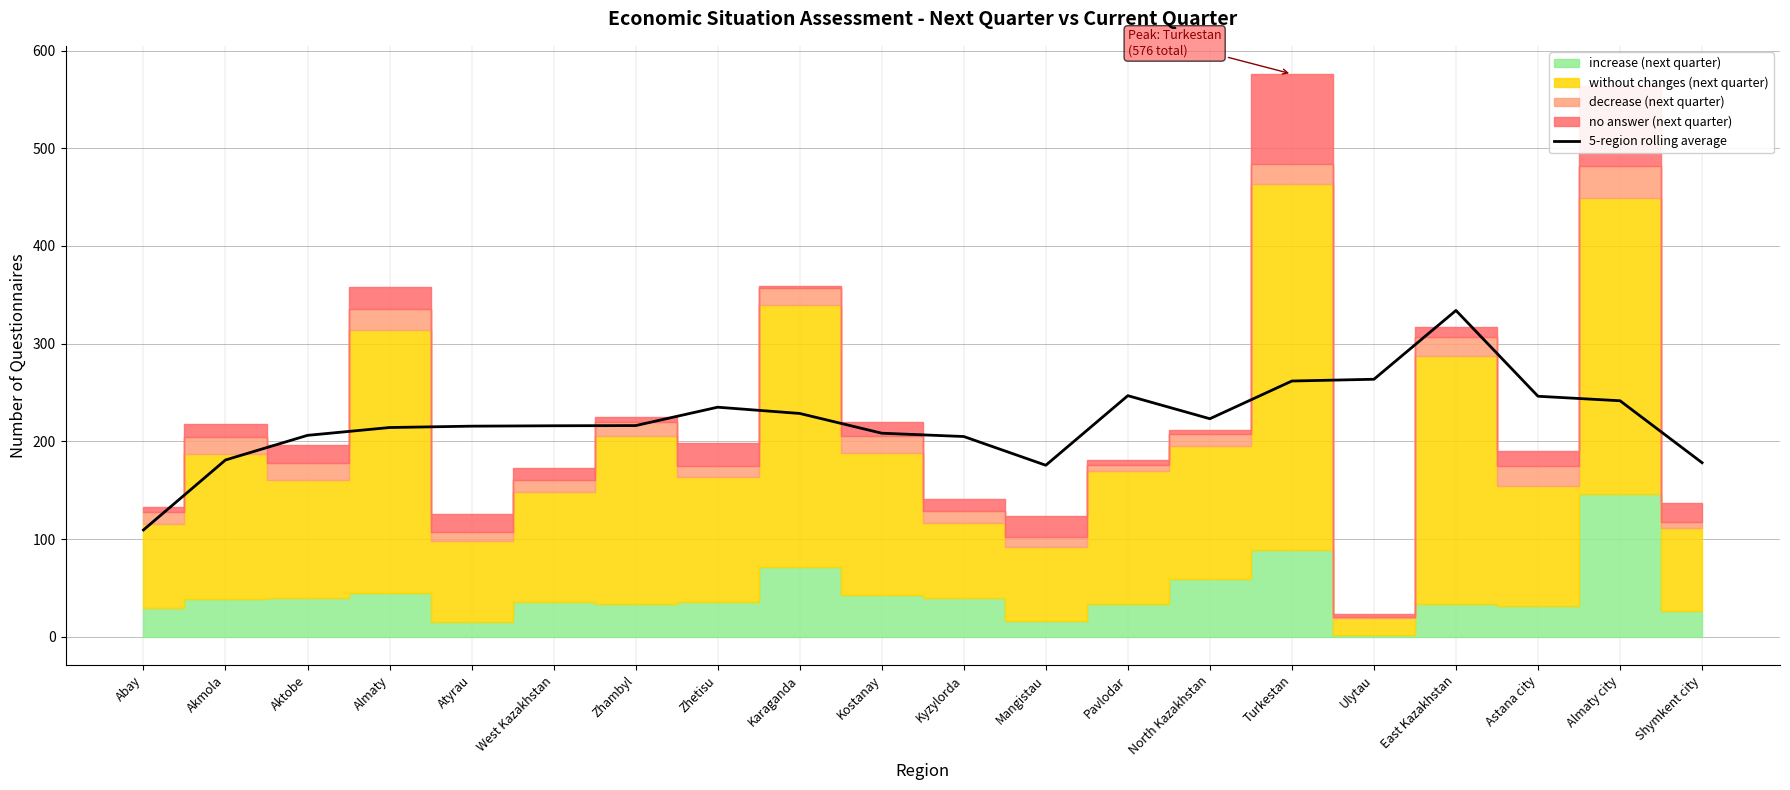

What is the difference between the values at Akmola and Abay?

71.6